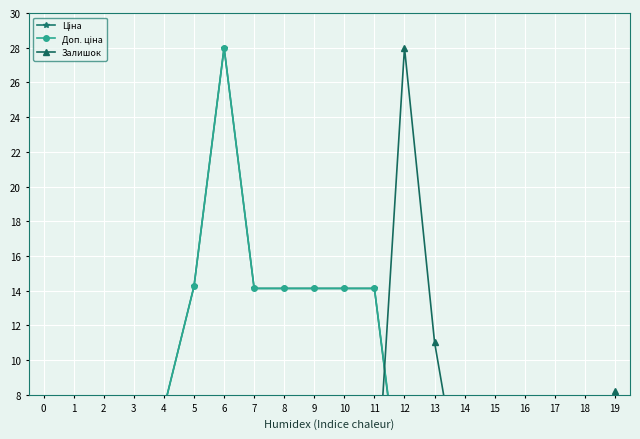

Rank the series at 15 from highest to lowest value.

Доп. ціна, Ціна, Залишок